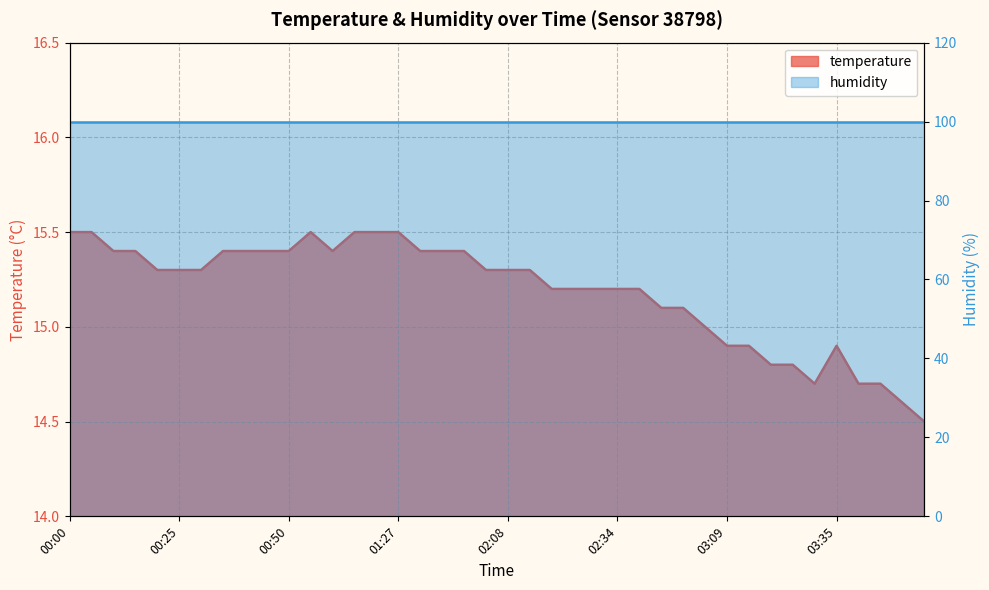

What is the sum of all values?

607.5